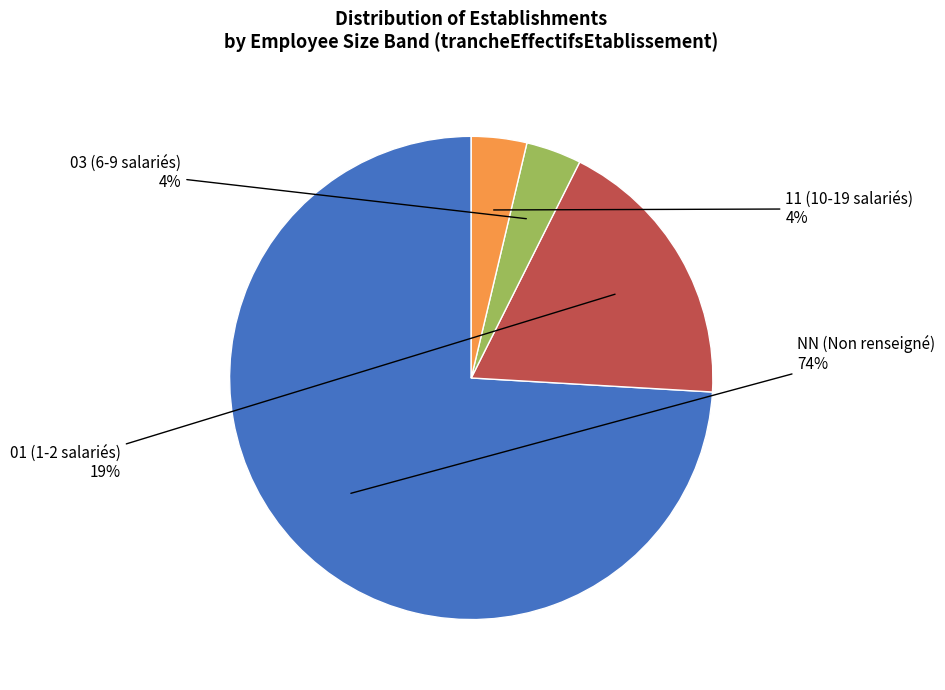

To the nearest percent, what is the average slice percentage?

25%